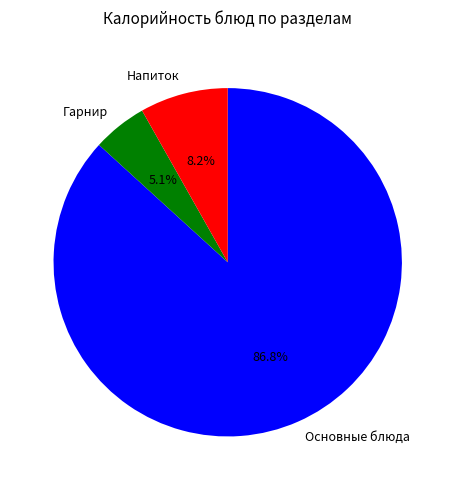

Combined, what portion of the pie is Основные блюда and Гарнир?

91.8%